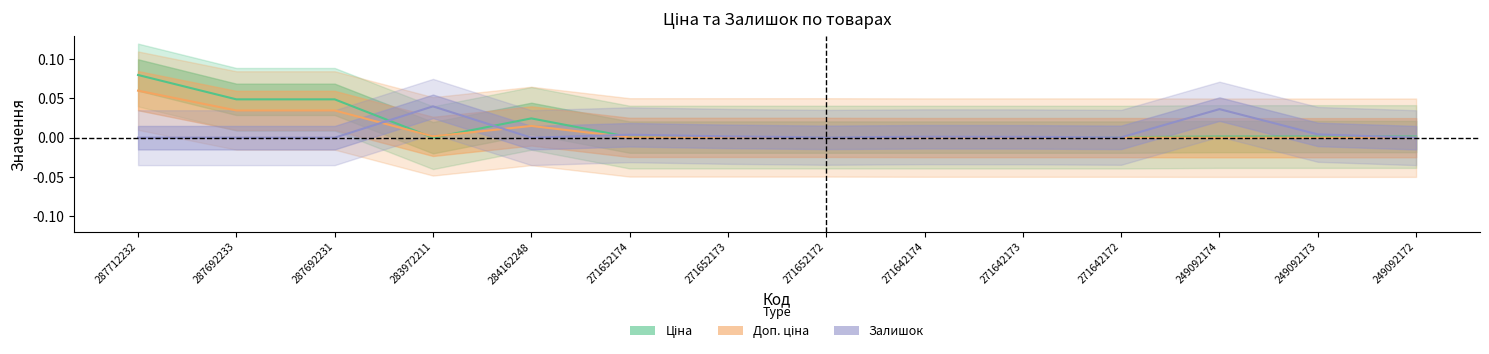

Which series ends up on top after the final intersection of Доп. ціна and Ціна?

Ціна